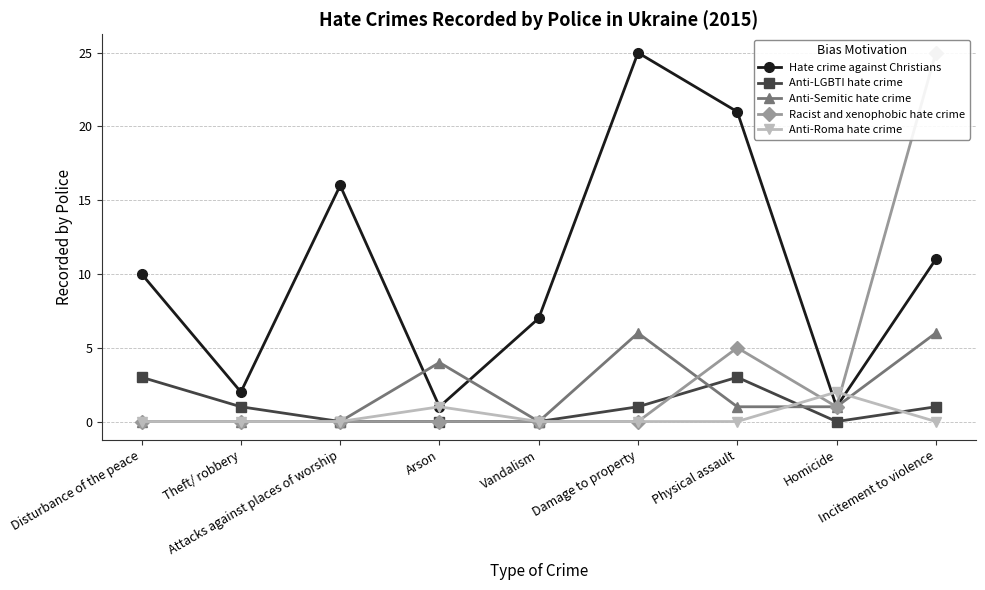

What is the sum of all Hate crime against Christians values?

94